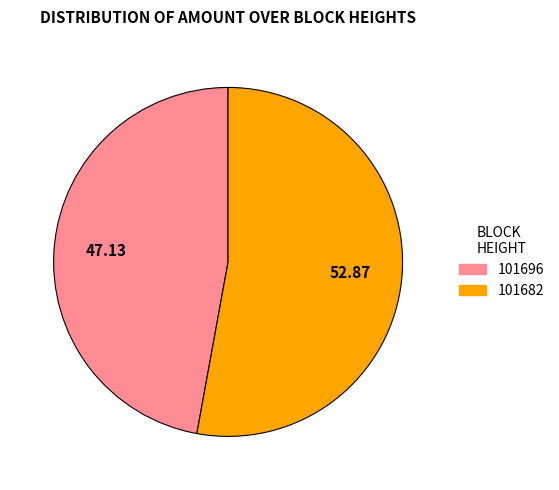

Do 101696 and 101682 together represent more than half of the pie?

Yes